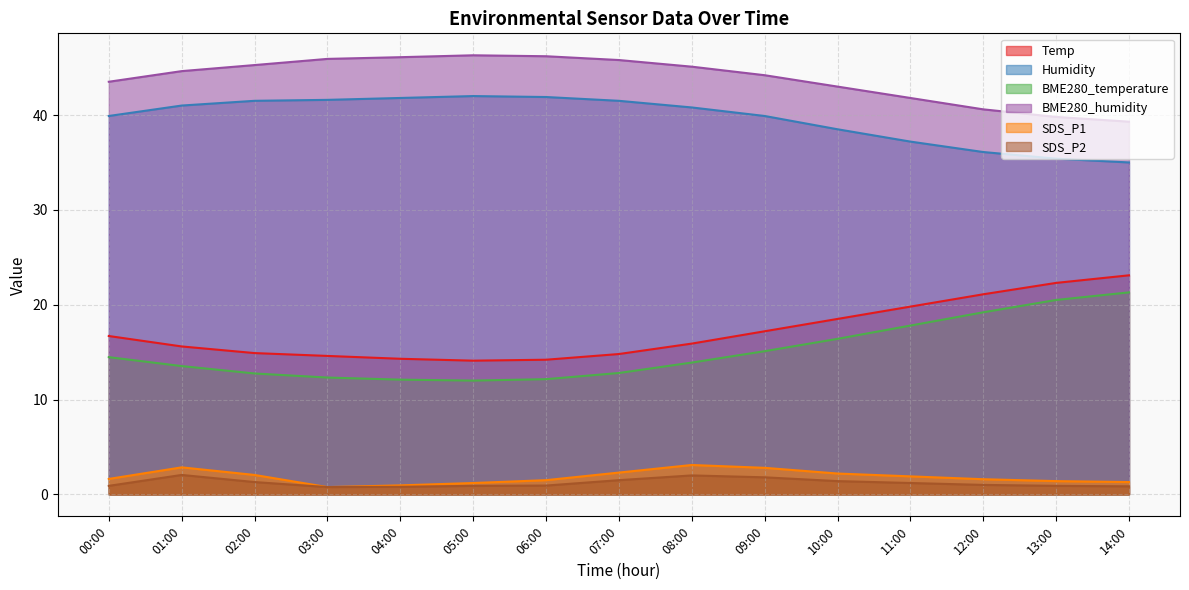

Reading left to right, list all the values displayed in this chart.

Temp: 00:00=16.7	01:00=15.6	02:00=14.9	03:00=14.6	04:00=14.3	05:00=14.1	06:00=14.2	07:00=14.8	08:00=15.9	09:00=17.2	10:00=18.5	11:00=19.8	12:00=21.1	13:00=22.3	14:00=23.1
Humidity: 00:00=39.9	01:00=41.0	02:00=41.5	03:00=41.6	04:00=41.8	05:00=42.0	06:00=41.9	07:00=41.5	08:00=40.8	09:00=39.9	10:00=38.5	11:00=37.2	12:00=36.1	13:00=35.4	14:00=35.0
BME280_temperature: 00:00=14.5	01:00=13.5	02:00=12.8	03:00=12.3	04:00=12.1	05:00=12.0	06:00=12.2	07:00=12.8	08:00=13.9	09:00=15.1	10:00=16.4	11:00=17.8	12:00=19.2	13:00=20.5	14:00=21.3
BME280_humidity: 00:00=43.5	01:00=44.6	02:00=45.3	03:00=45.9	04:00=46.1	05:00=46.3	06:00=46.2	07:00=45.8	08:00=45.1	09:00=44.2	10:00=43.0	11:00=41.8	12:00=40.6	13:00=39.8	14:00=39.3
SDS_P1: 00:00=1.6	01:00=2.9	02:00=2.0	03:00=0.8	04:00=0.9	05:00=1.2	06:00=1.5	07:00=2.3	08:00=3.1	09:00=2.8	10:00=2.2	11:00=1.9	12:00=1.6	13:00=1.4	14:00=1.3
SDS_P2: 00:00=0.9	01:00=2.0	02:00=1.3	03:00=0.8	04:00=0.8	05:00=0.9	06:00=0.9	07:00=1.5	08:00=2.0	09:00=1.8	10:00=1.4	11:00=1.2	12:00=1.0	13:00=0.9	14:00=0.8